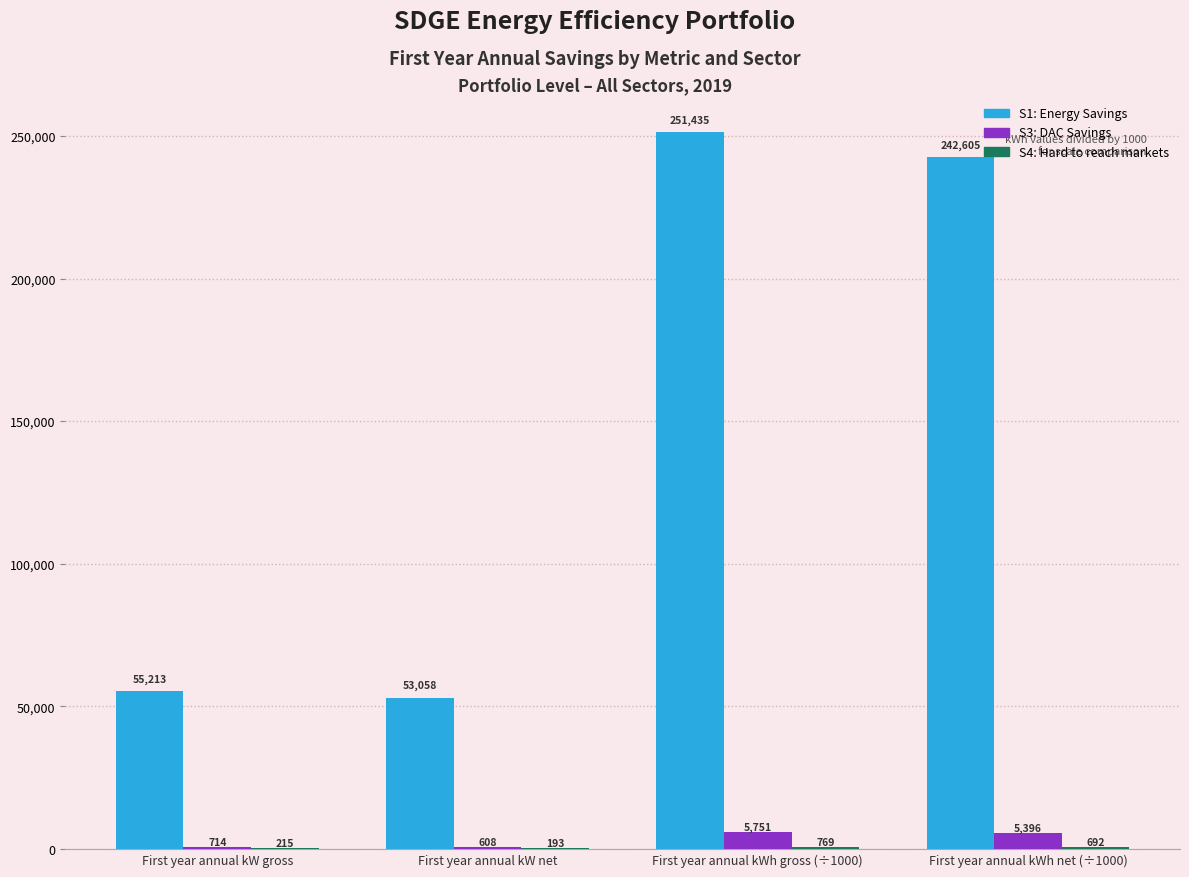

Which series has the largest total across all categories?

S1: Energy Savings